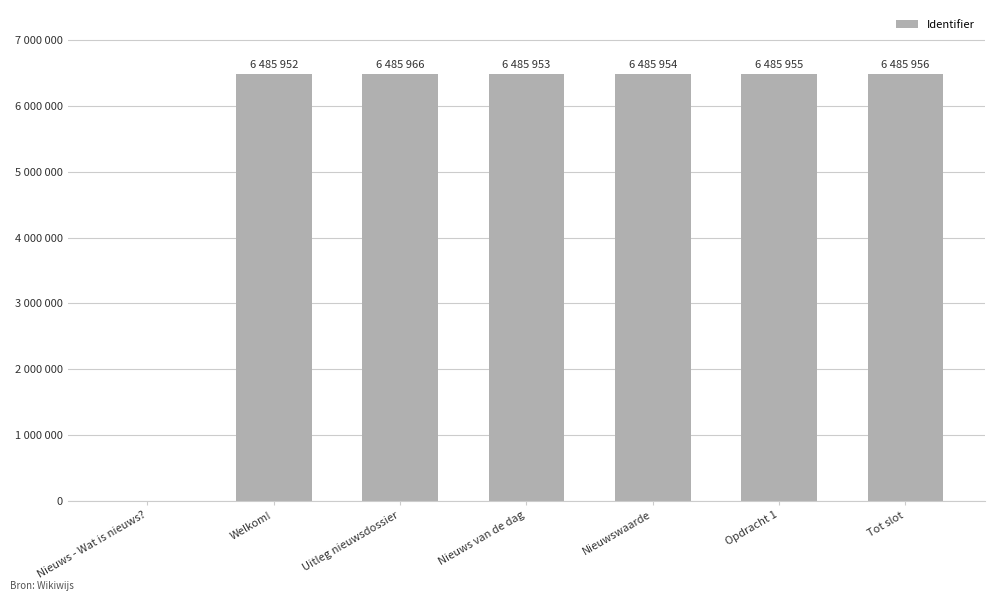

Reading right to left, what are all the values shown in this chart?

6485956	6485955	6485954	6485953	6485966	6485952	0